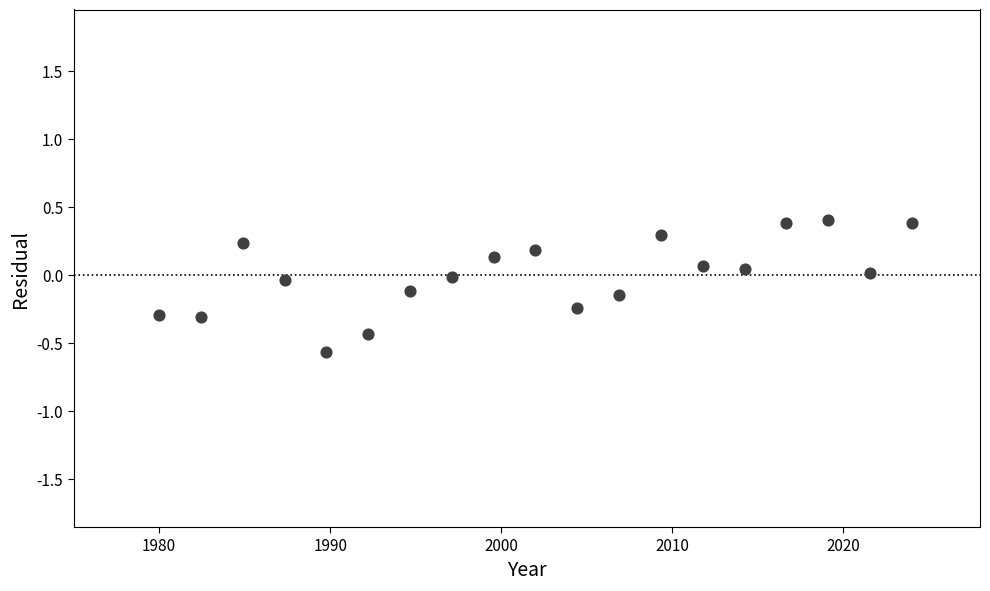

What is the range of Y values (max minus min)?

1.0